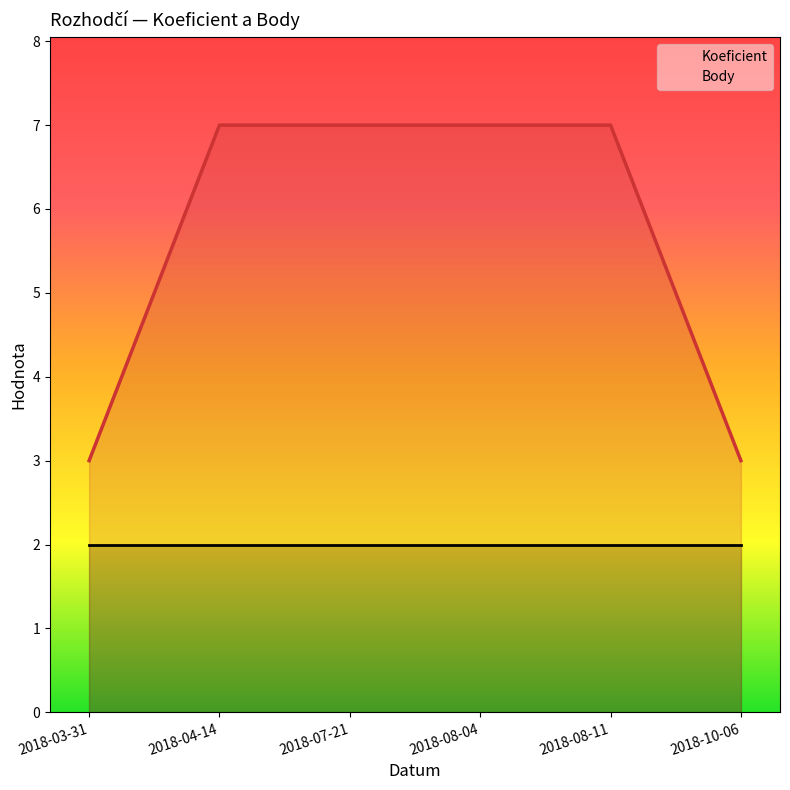

True or false: Body has more than 0 points higher than both neighbors.

False